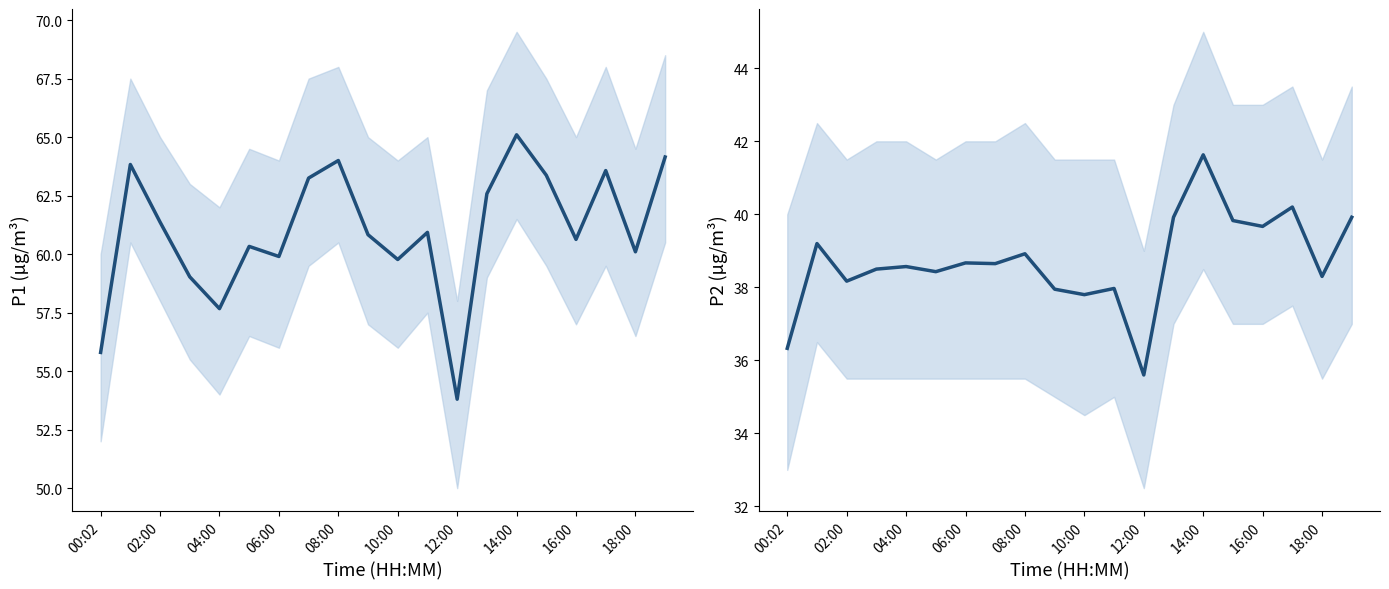

Which category has the lowest value in the P2 series?

12:00